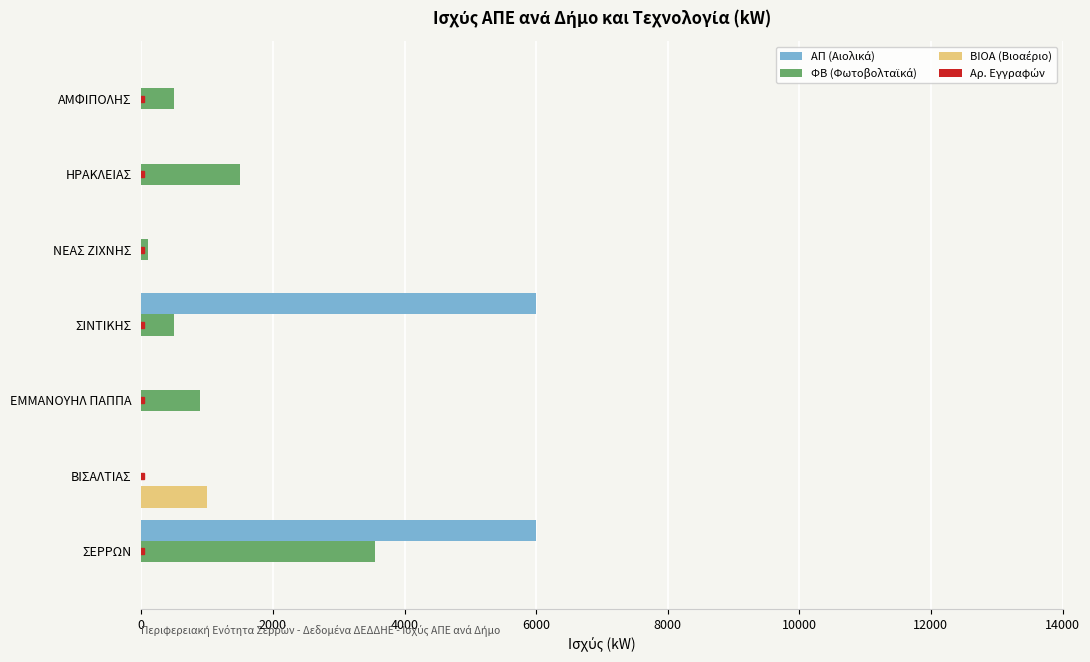

What is the greatest value displayed?

6000.0